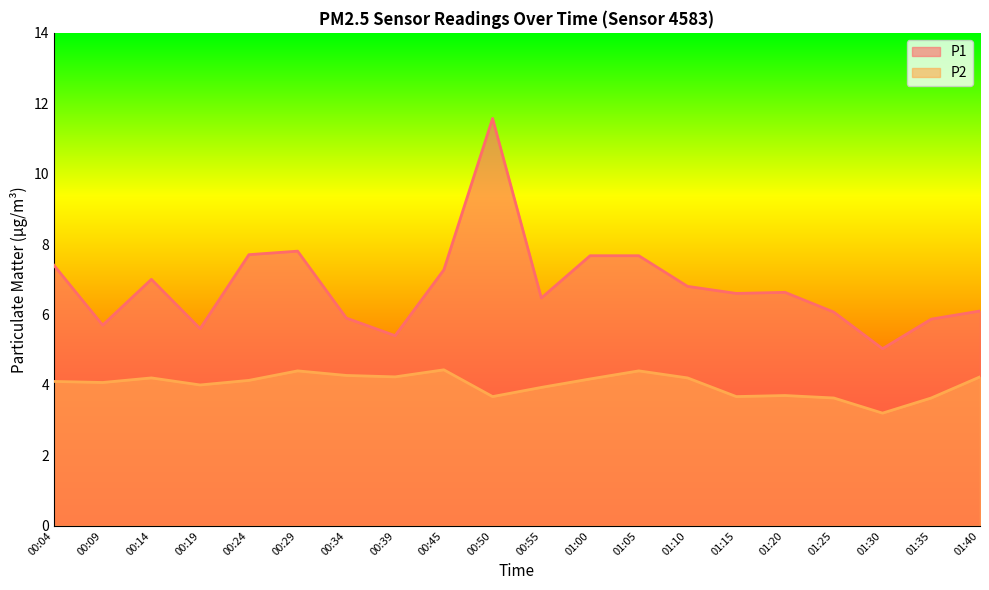

Reading right to left, extract all data points from this chart.

P1: 01:40=6.1	01:35=5.9	01:30=5.0	01:25=6.1	01:20=6.6	01:15=6.6	01:10=6.8	01:05=7.7	01:00=7.7	00:55=6.5	00:50=11.6	00:45=7.3	00:39=5.4	00:34=5.9	00:29=7.8	00:24=7.7	00:19=5.6	00:14=7.0	00:09=5.7	00:04=7.4
P2: 01:40=4.2	01:35=3.6	01:30=3.2	01:25=3.6	01:20=3.7	01:15=3.7	01:10=4.2	01:05=4.4	01:00=4.2	00:55=3.9	00:50=3.7	00:45=4.4	00:39=4.2	00:34=4.3	00:29=4.4	00:24=4.1	00:19=4.0	00:14=4.2	00:09=4.1	00:04=4.1